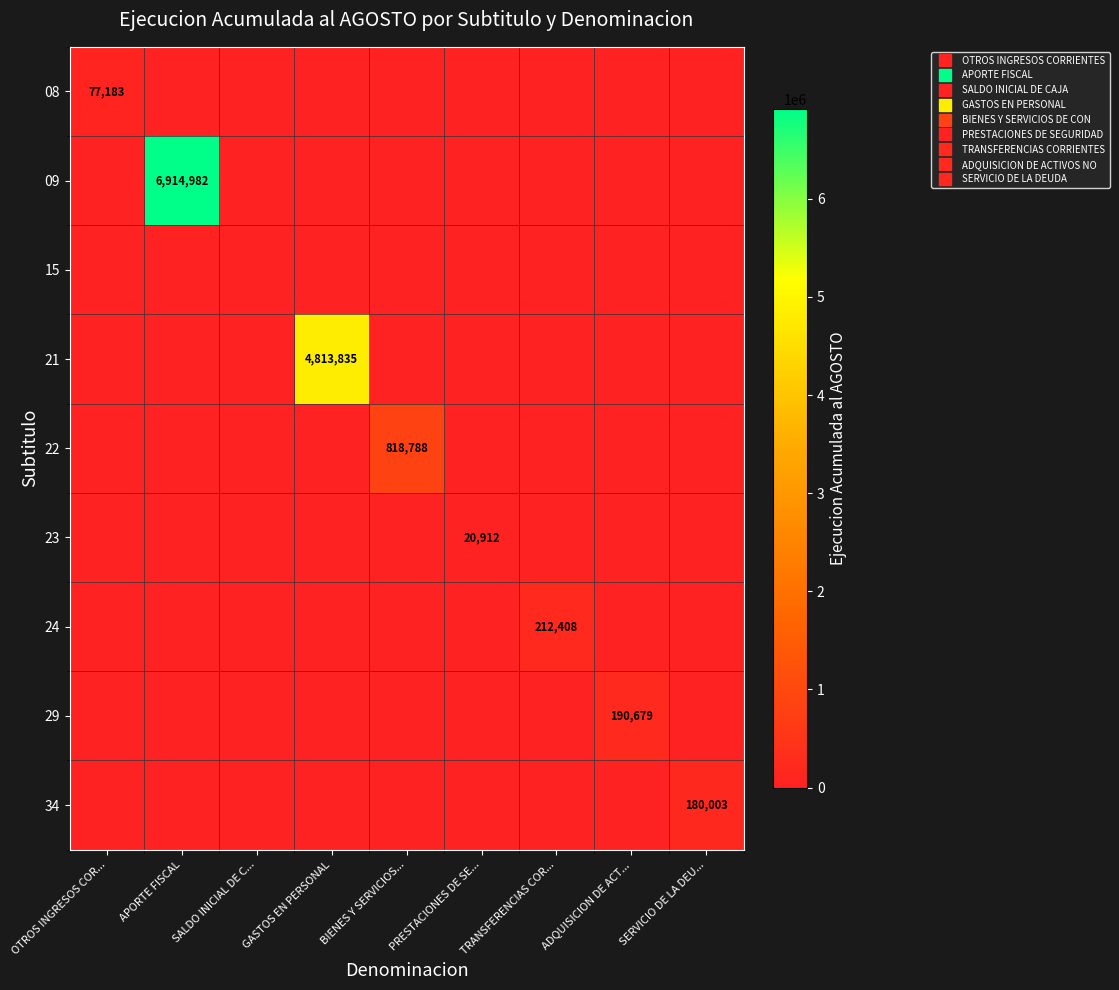

How many series are shown in this chart?

9